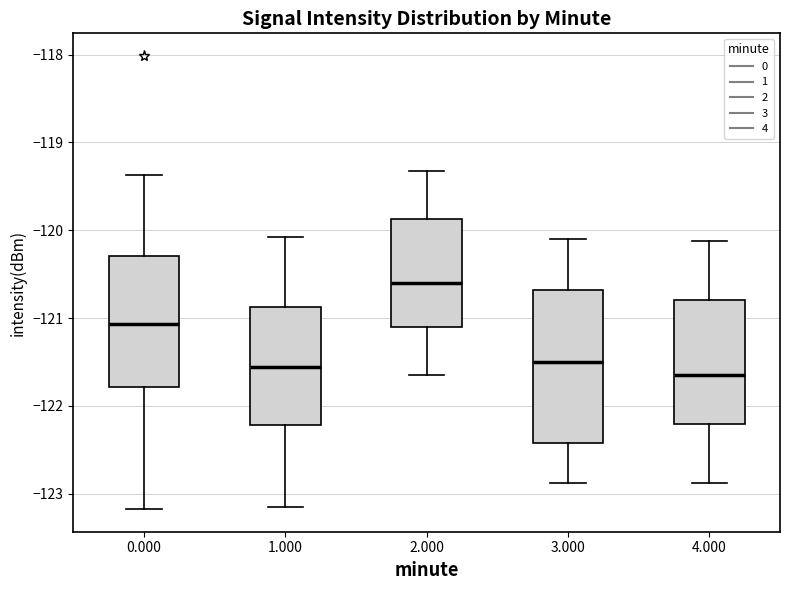

Reading left to right, read every box against the y-axis: the position of its median line, the range the box covers, and the ends of its whiskers. The values are not printed on the chart, so give them approximately, as read against the axis.

0.000: median -121.1, box -121.8 to -120.3, whiskers -123.2 to -119.4
1.000: median -121.6, box -122.2 to -120.9, whiskers -123.2 to -120.1
2.000: median -120.6, box -121.1 to -119.9, whiskers -121.7 to -119.3
3.000: median -121.5, box -122.4 to -120.7, whiskers -122.9 to -120.1
4.000: median -121.7, box -122.2 to -120.8, whiskers -122.9 to -120.1